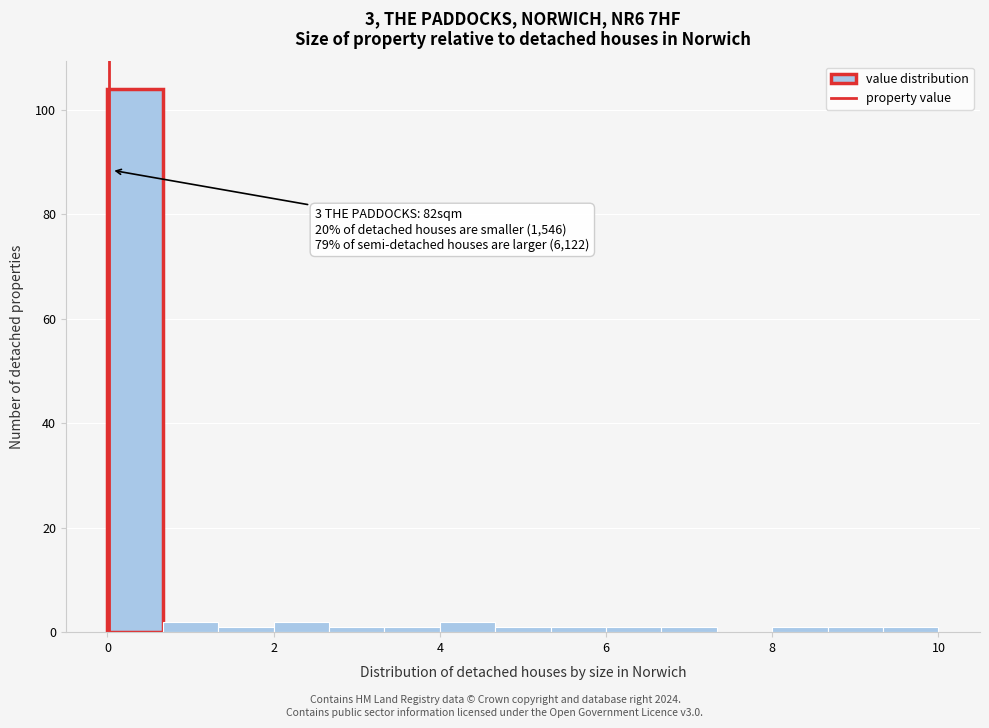

Read against the x-axis, roughly where is the centre of the tallest bar?

0.4